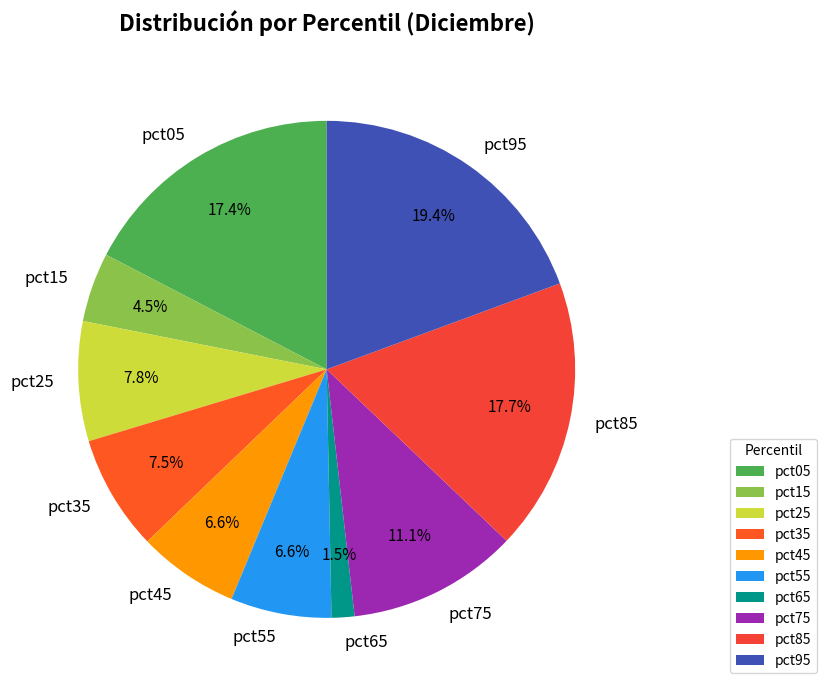

Is it true that pct65 is 11% of the pie?

False